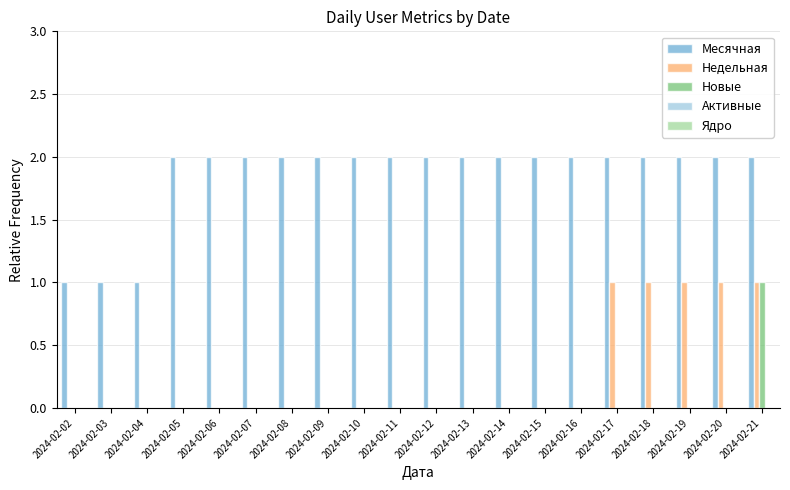

What is the sum of the Месячная values at 2024-02-15 and 2024-02-08?

4